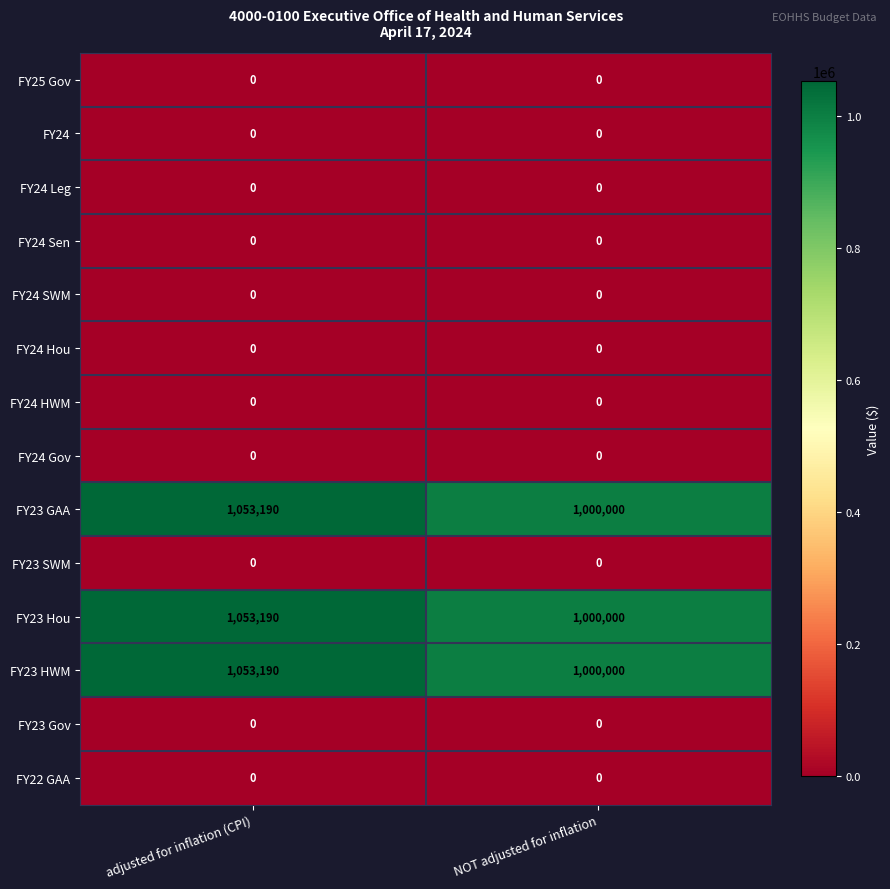

Reading right to left, list all the values displayed in this chart.

FY25 Gov: 0	0
FY24: 0	0
FY24 Leg: 0	0
FY24 Sen: 0	0
FY24 SWM: 0	0
FY24 Hou: 0	0
FY24 HWM: 0	0
FY24 Gov: 0	0
FY23 GAA: 1000000	1053190
FY23 SWM: 0	0
FY23 Hou: 1000000	1053190
FY23 HWM: 1000000	1053190
FY23 Gov: 0	0
FY22 GAA: 0	0